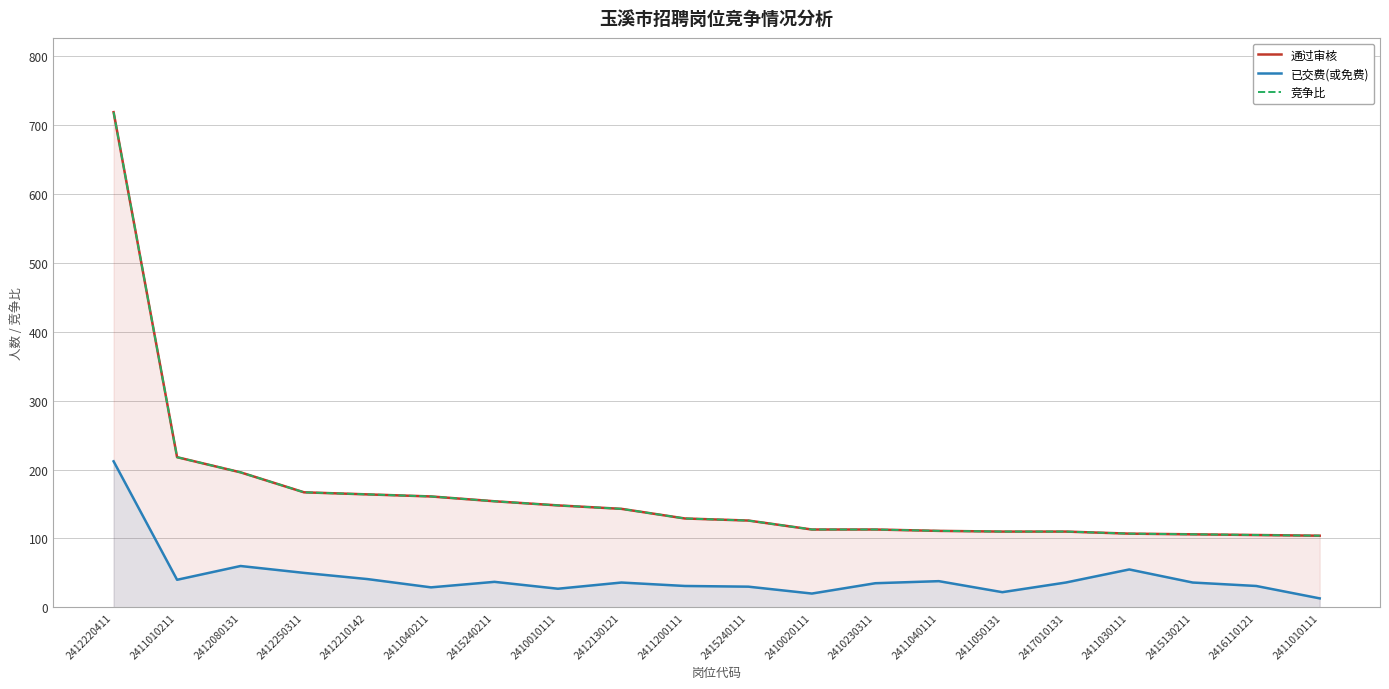

Is the value of 通过审核 at 2410010111 greater than the value of 已交费(或免费) at 2411010111?

Yes